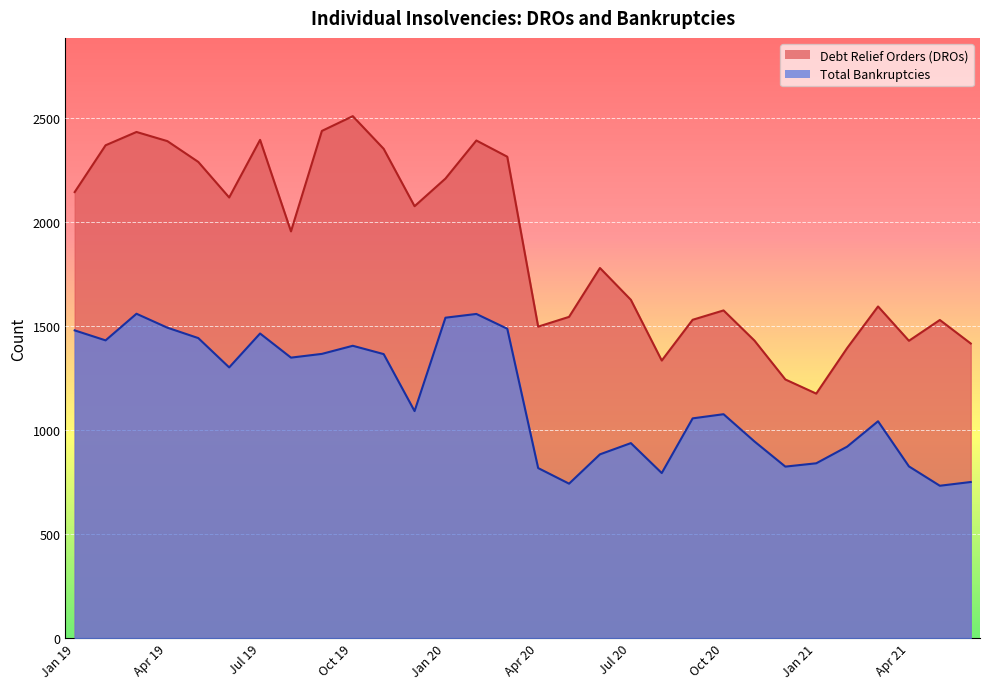

At which category does Total Bankruptcies reach its first local valley?

Feb 19